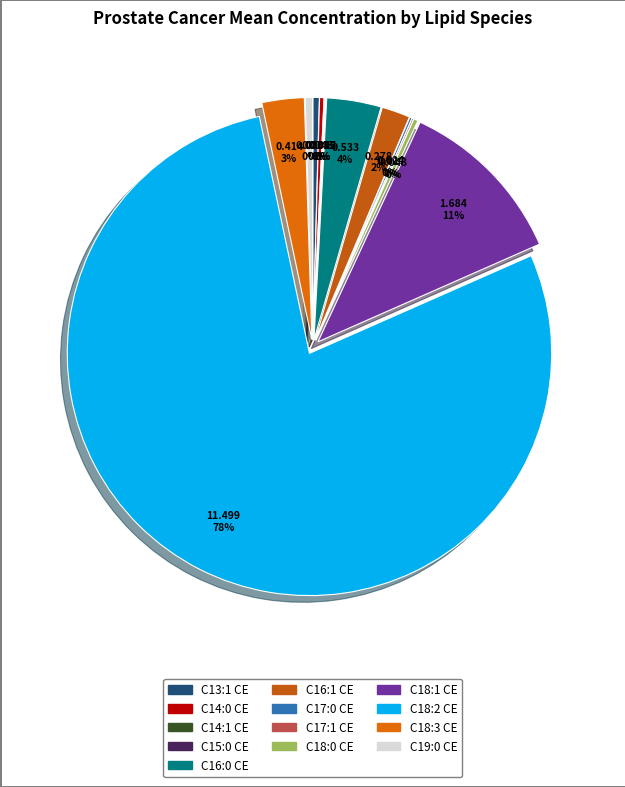

Which has a higher value, C14:1 CE or C16:0 CE?

C16:0 CE